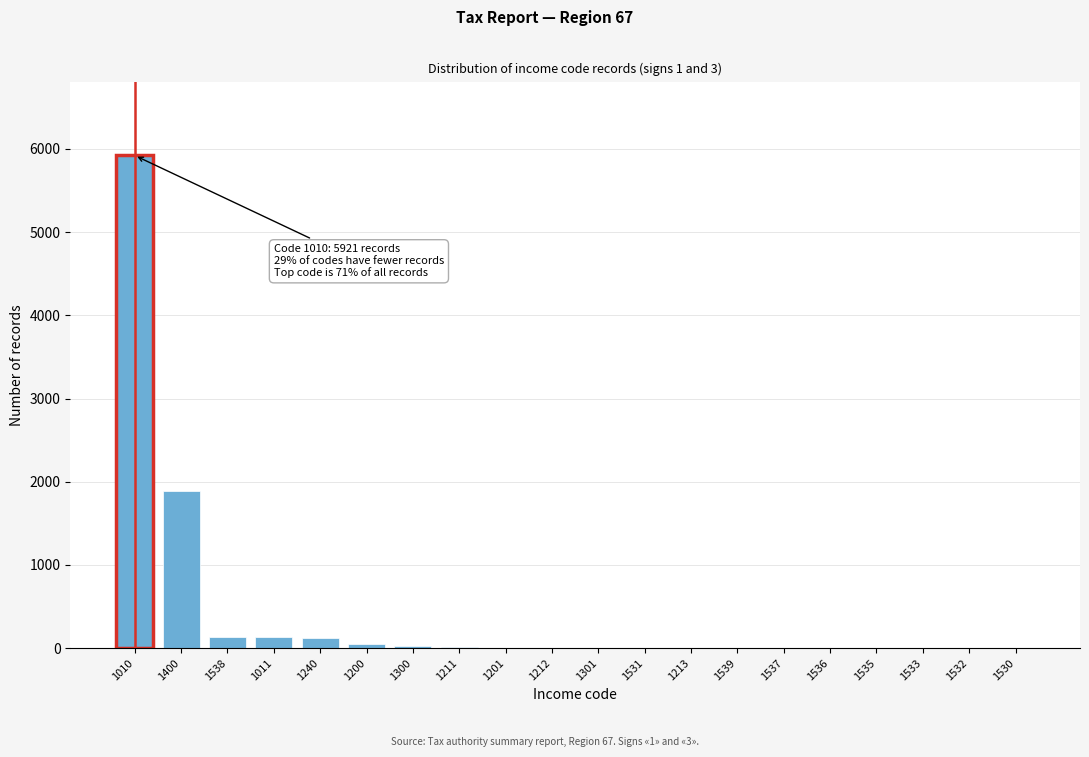

Where is the data nearest to the value 2960?

1400